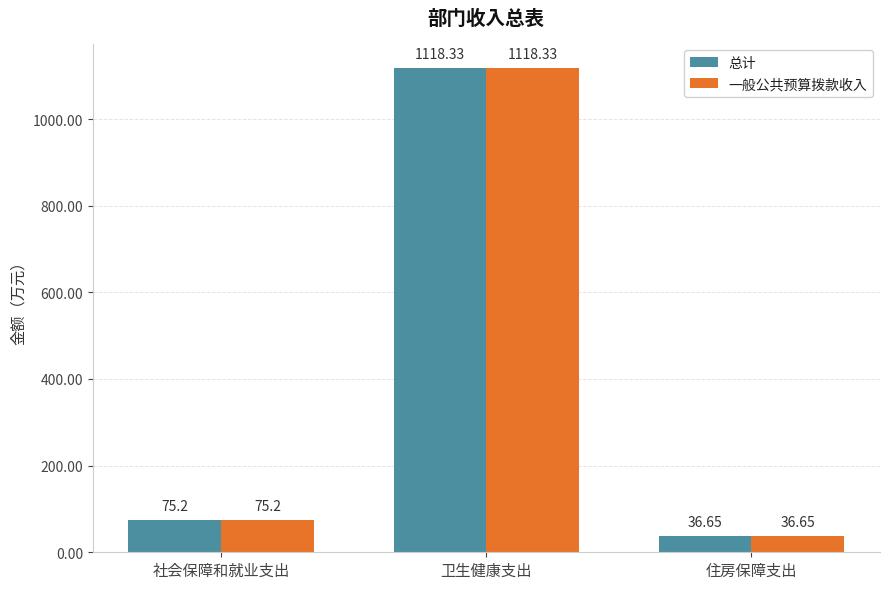

At which category does the chart reach its minimum across all series?

住房保障支出